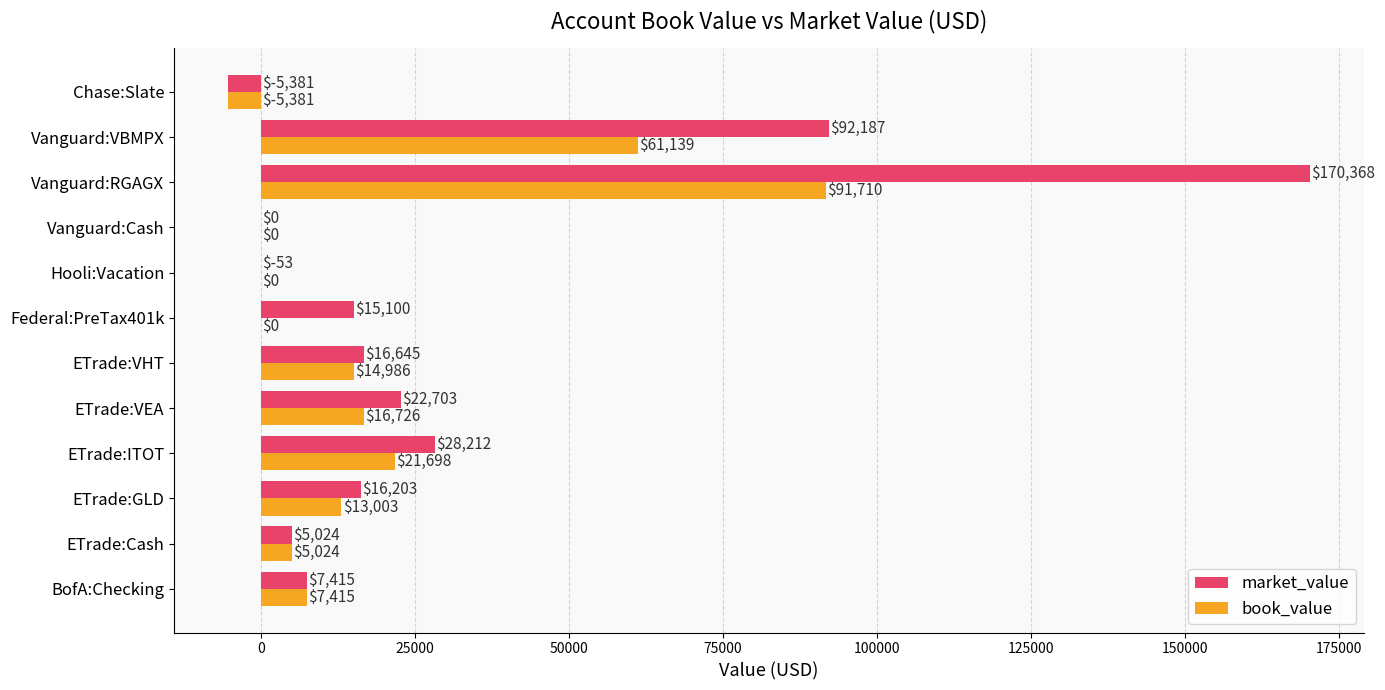

Is the value of market_value at Vanguard:RGAGX greater than the value of book_value at ETrade:VEA?

Yes